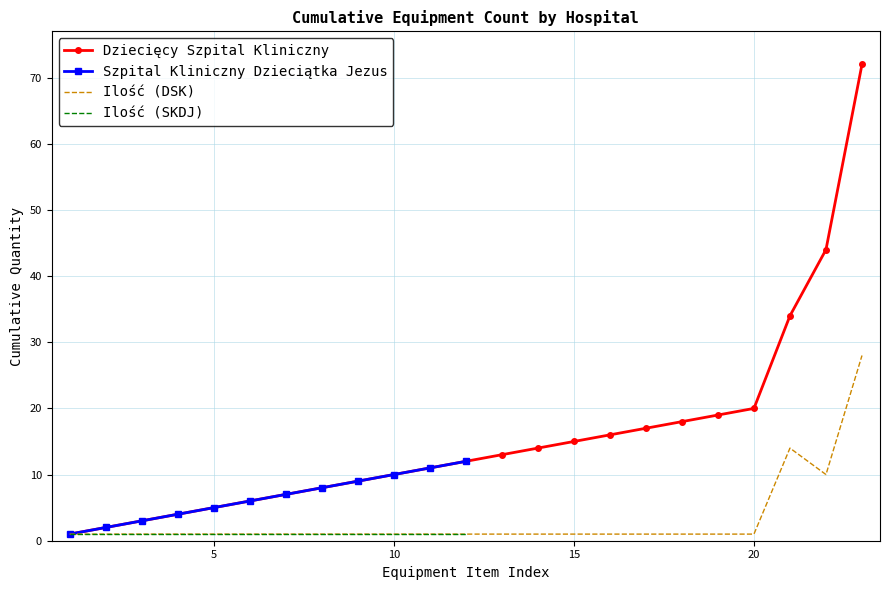

The Dziecięcy Szpital Kliniczny series shows 15 at 15. True or false?

True